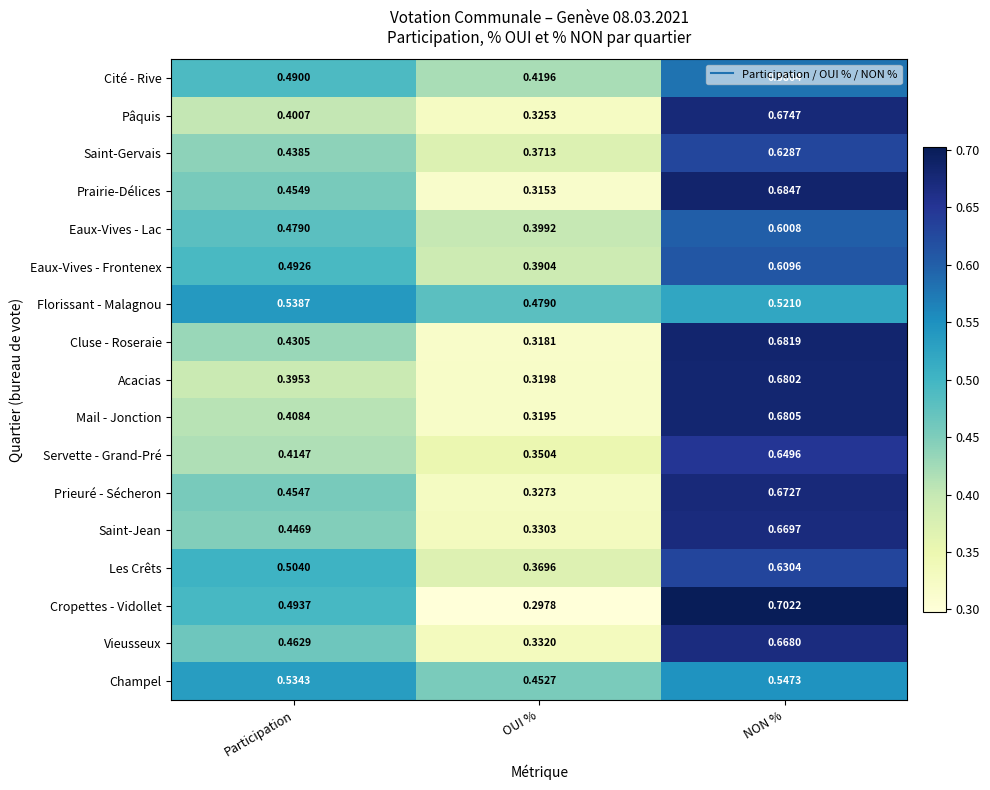

At NON %, list the series in order from smallest to largest.

Florissant - Malagnou, Champel, Cité - Rive, Eaux-Vives - Lac, Eaux-Vives - Frontenex, Saint-Gervais, Les Crêts, Servette - Grand-Pré, Vieusseux, Saint-Jean, Prieuré - Sécheron, Pâquis, Acacias, Mail - Jonction, Cluse - Roseraie, Prairie-Délices, Cropettes - Vidollet